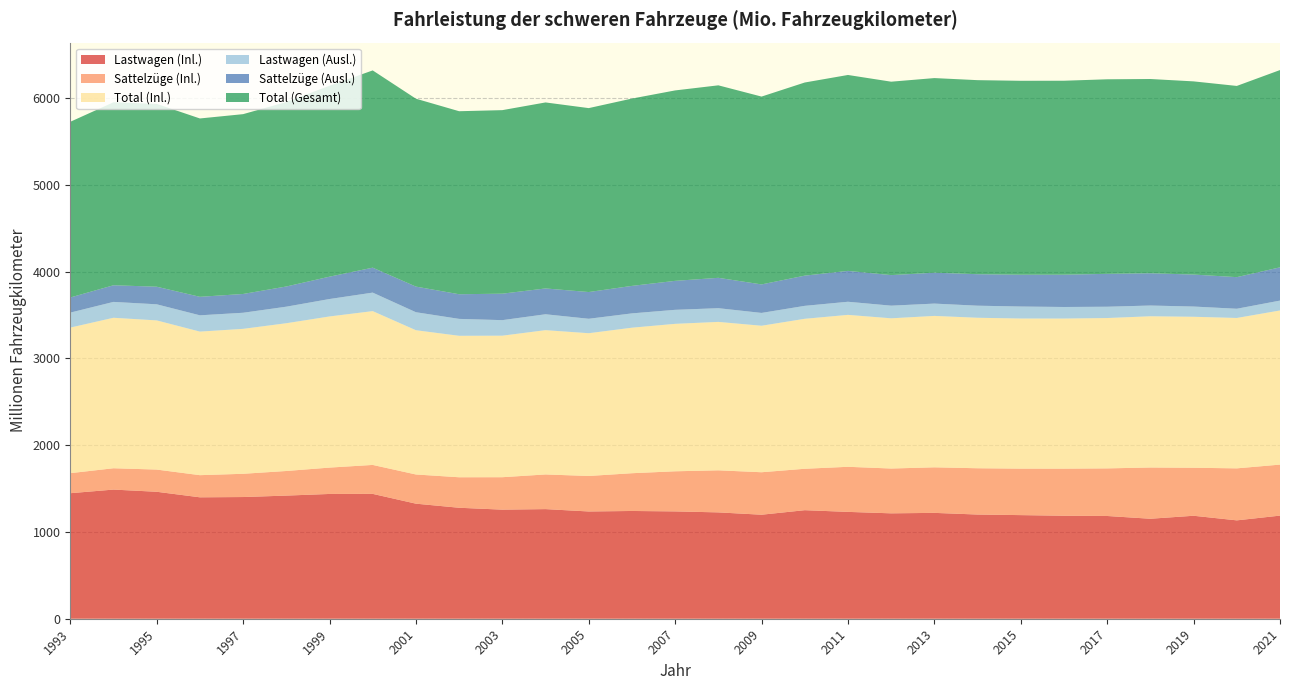

Reading left to right, transcribe all the data shown in this chart.

Lastwagen (Inl.): 1993=1446.4	1994=1488.2	1995=1463.1	1996=1399.2	1997=1402.4	1998=1419.0	1999=1437.9	2000=1438.8	2001=1325.9	2002=1278.8	2003=1257.1	2004=1263.2	2005=1236.0	2006=1241.7	2007=1236.9	2008=1225.5	2009=1198.7	2010=1250.8	2011=1231.3	2012=1214.6	2013=1219.9	2014=1200.7	2015=1194.0	2016=1186.9	2017=1184.0	2018=1152.2	2019=1186.7	2020=1133.6	2021=1188.3
Sattelzüge (Inl.): 1993=231.0	1994=245.8	1995=255.9	1996=255.2	1997=267.9	1998=283.6	1999=303.8	2000=333.6	2001=336.4	2002=351.4	2003=373.8	2004=399.5	2005=409.1	2006=435.1	2007=462.2	2008=484.8	2009=489.4	2010=477.3	2011=519.5	2012=516.4	2013=525.0	2014=533.4	2015=535.7	2016=542.7	2017=548.5	2018=590.6	2019=553.2	2020=599.3	2021=587.9
Total (Inl.): 1993=1677.4	1994=1734.1	1995=1718.9	1996=1654.4	1997=1670.2	1998=1702.6	1999=1741.6	2000=1772.4	2001=1662.4	2002=1630.2	2003=1630.9	2004=1662.7	2005=1645.1	2006=1676.9	2007=1699.1	2008=1710.3	2009=1688.1	2010=1728.2	2011=1750.8	2012=1731.0	2013=1744.8	2014=1734.1	2015=1729.8	2016=1729.6	2017=1732.5	2018=1742.8	2019=1739.8	2020=1732.9	2021=1776.2
Lastwagen (Ausl.): 1993=172.8	1994=183.0	1995=185.5	1996=187.7	1997=185.5	1998=190.7	1999=201.0	2000=213.3	2001=207.5	2002=195.0	2003=179.1	2004=183.2	2005=166.5	2006=165.0	2007=161.5	2008=158.1	2009=147.8	2010=149.3	2011=151.1	2012=145.7	2013=142.0	2014=139.2	2015=138.2	2016=133.3	2017=130.3	2018=123.7	2019=117.9	2020=106.3	2021=114.0
Sattelzüge (Ausl.): 1993=174.4	1994=191.6	1995=202.7	1996=213.1	1997=216.4	1998=232.7	1999=257.5	2000=287.4	2001=295.3	2002=283.9	2003=305.0	2004=297.5	2005=307.9	2006=316.8	2007=333.8	2008=349.8	2009=328.5	2010=348.0	2011=355.7	2012=352.1	2013=355.9	2014=362.7	2015=366.6	2016=372.1	2017=379.0	2018=371.9	2019=368.4	2020=364.2	2021=383.2
Total (Gesamt): 1993=2024.5	1994=2108.7	1995=2107.2	1996=2055.3	1997=2072.2	1998=2126.0	1999=2200.1	2000=2273.1	2001=2165.1	2002=2109.1	2003=2114.9	2004=2143.4	2005=2119.6	2006=2158.7	2007=2194.5	2008=2218.2	2009=2164.5	2010=2225.5	2011=2257.6	2012=2228.8	2013=2242.7	2014=2236.1	2015=2234.6	2016=2235.0	2017=2241.9	2018=2238.4	2019=2226.2	2020=2203.4	2021=2273.3